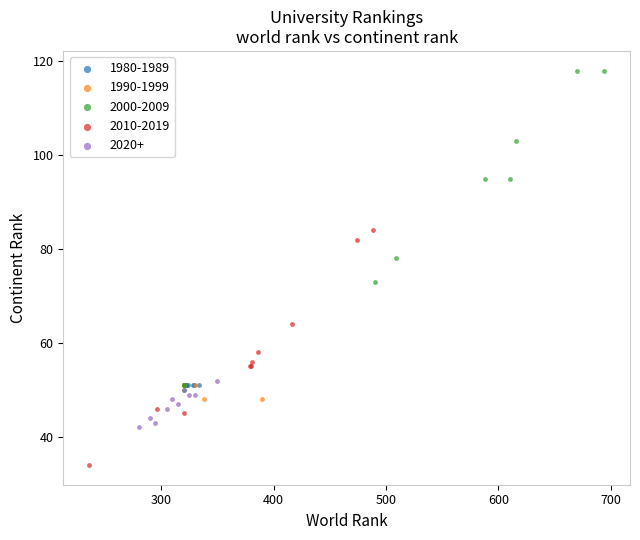

Which series contains the highest Y value?

2000-2009